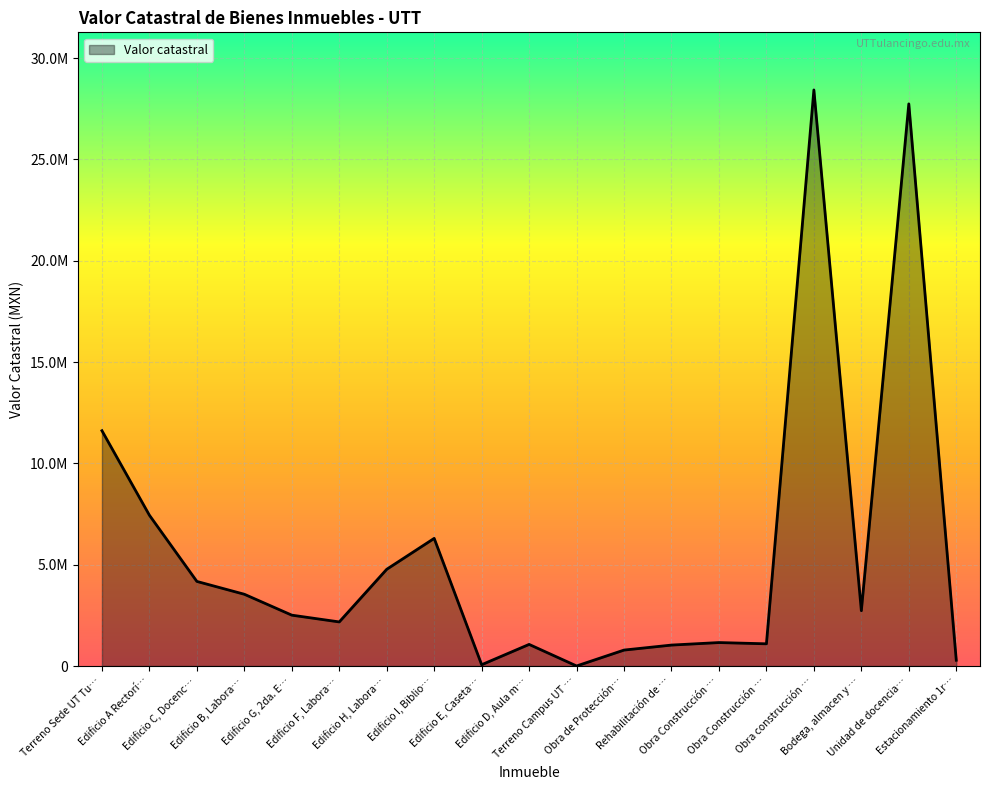

Is this an area chart (filled region under the line)?

Yes